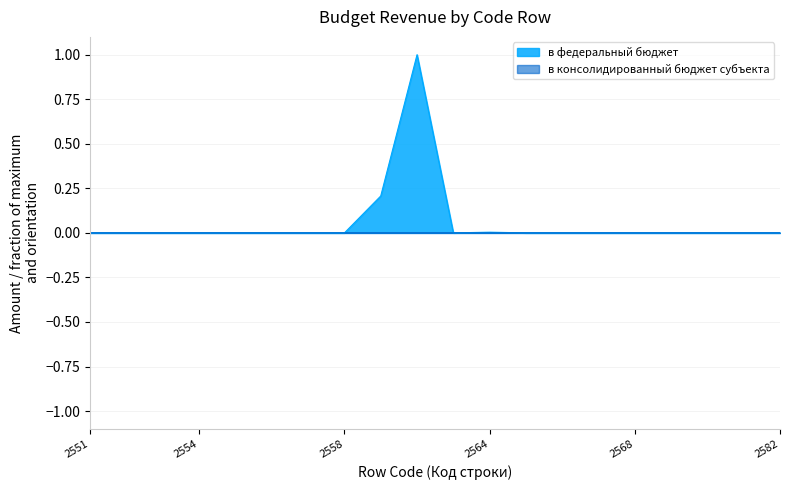

At which label does в федеральный бюджет first exceed 0?

2552